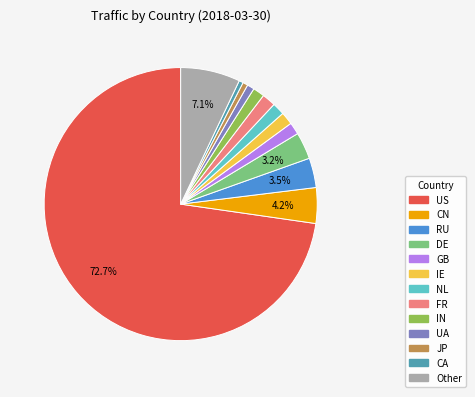

To the nearest percent, what is the combined percentage of IN and JP?

2%